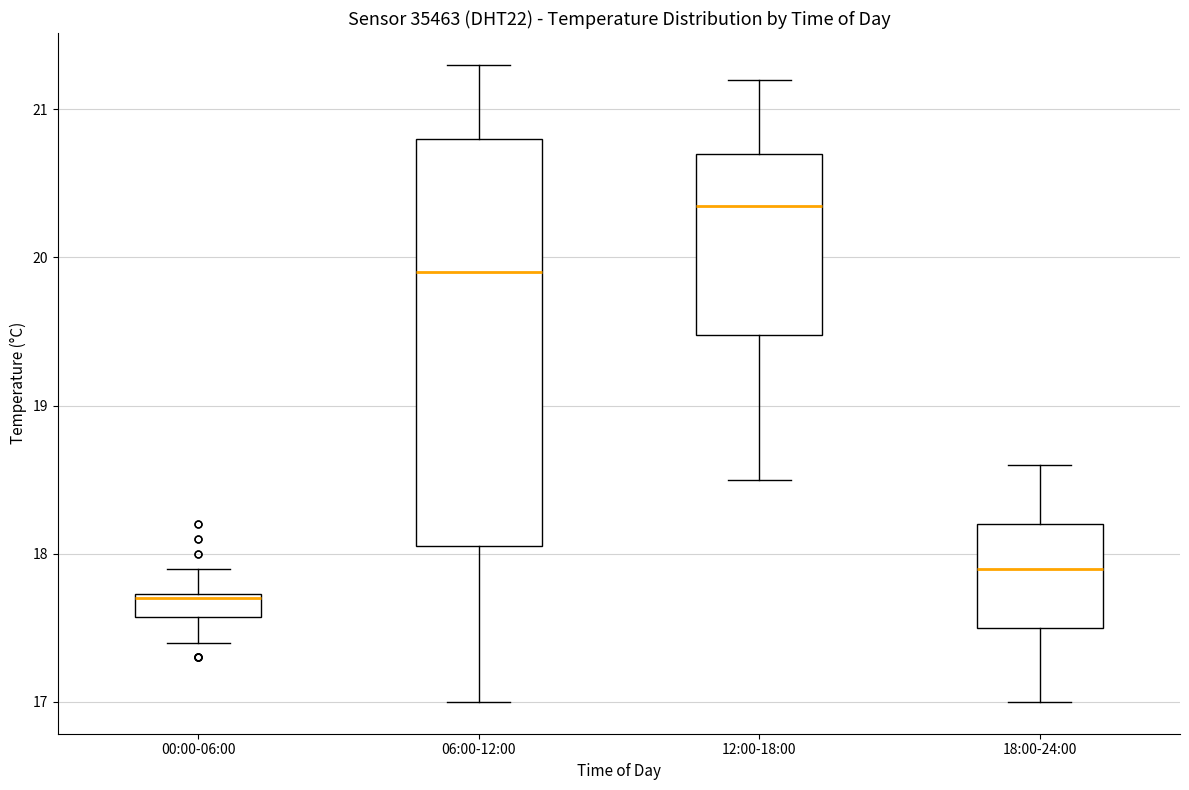

Where does the median line of the box for 12:00-18:00 sit on the y-axis? The values are not printed on the chart, so give them approximately, as read against the axis.

20.4